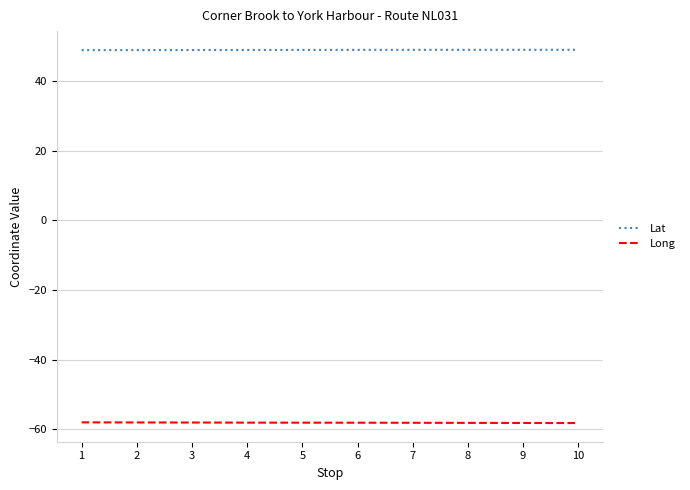

What is the difference between the highest and lowest values at 5?

107.2